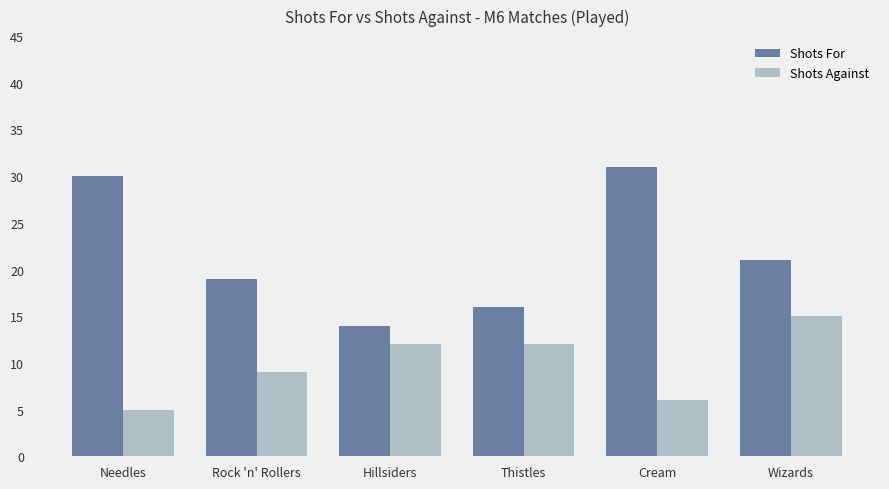

Rank the series at Thistles from highest to lowest value.

Shots For, Shots Against